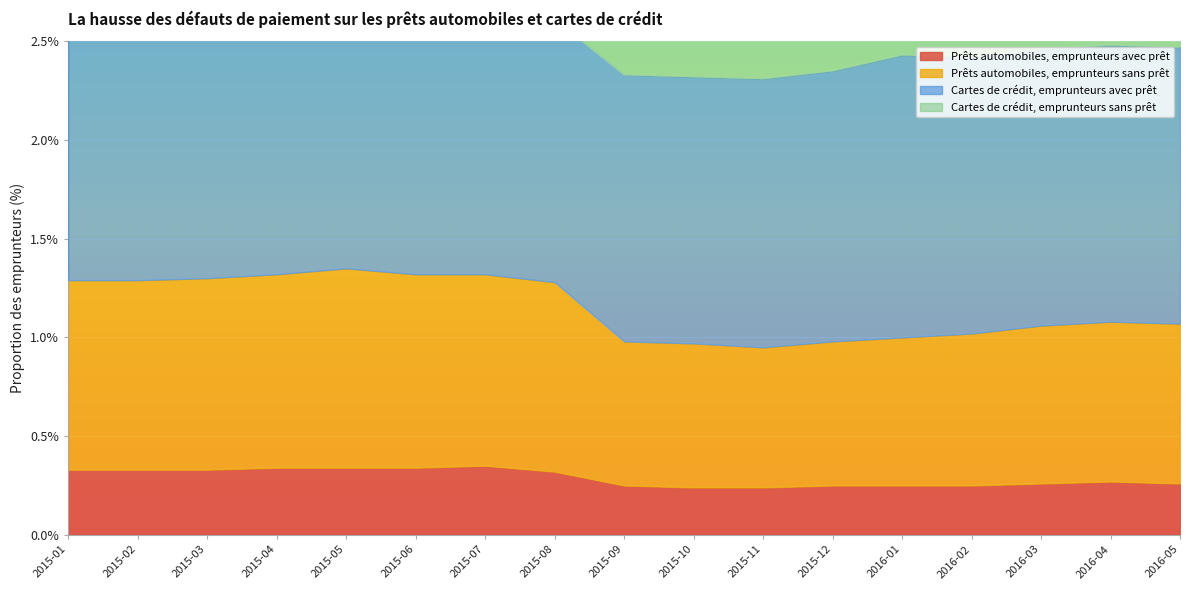

The value of Prêts automobiles, emprunteurs avec prêt at 2015-07 is 0.2. True or false?

False